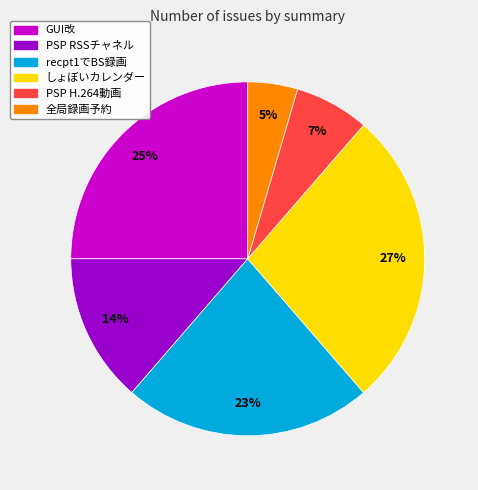

What is the smallest slice in the pie chart?

全局録画予約